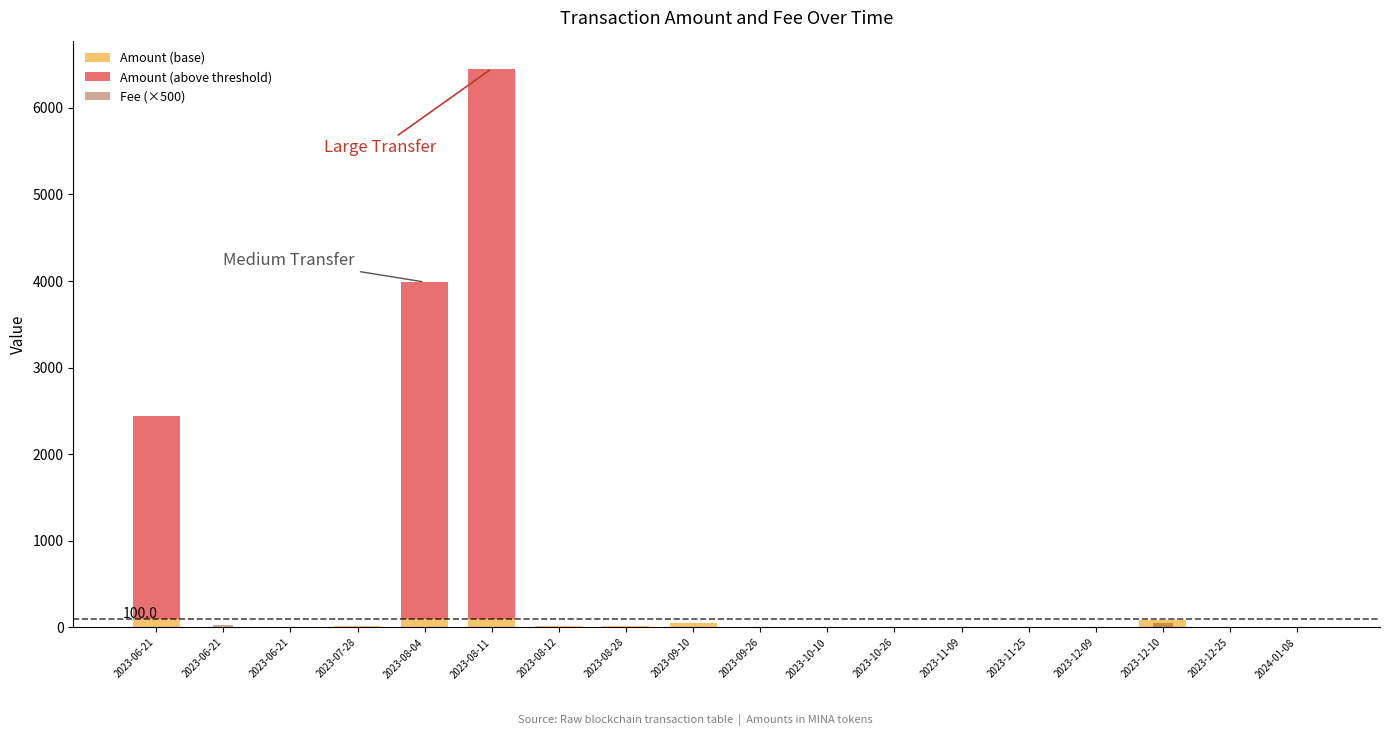

At which label is Amount (above threshold) closest to 3176?

2023-08-04